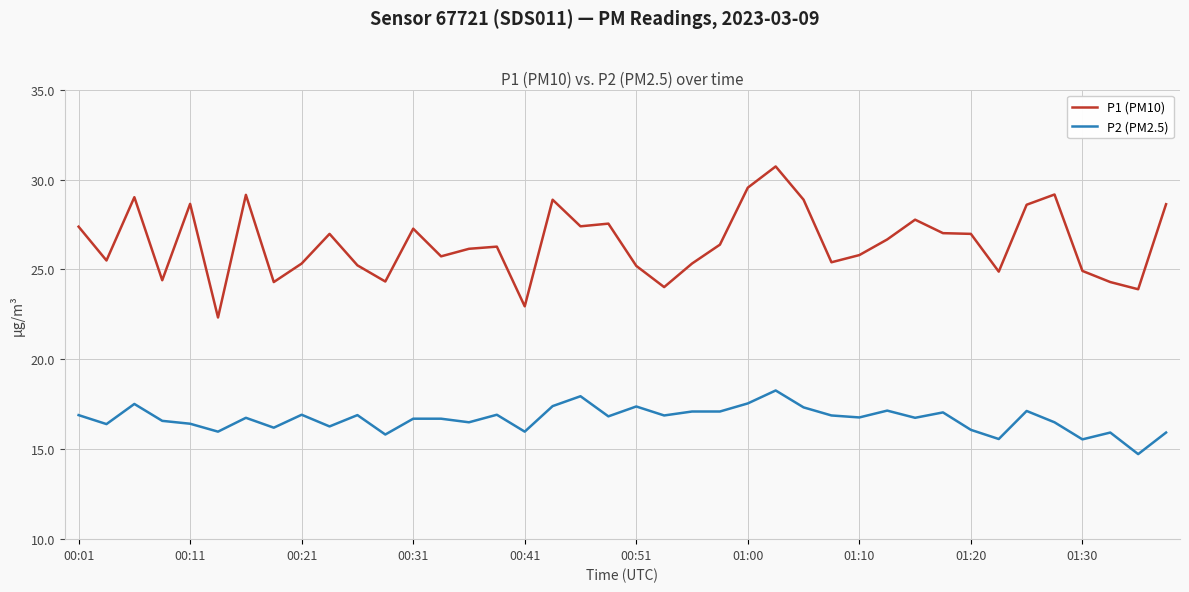

What is the greatest value displayed?

30.7